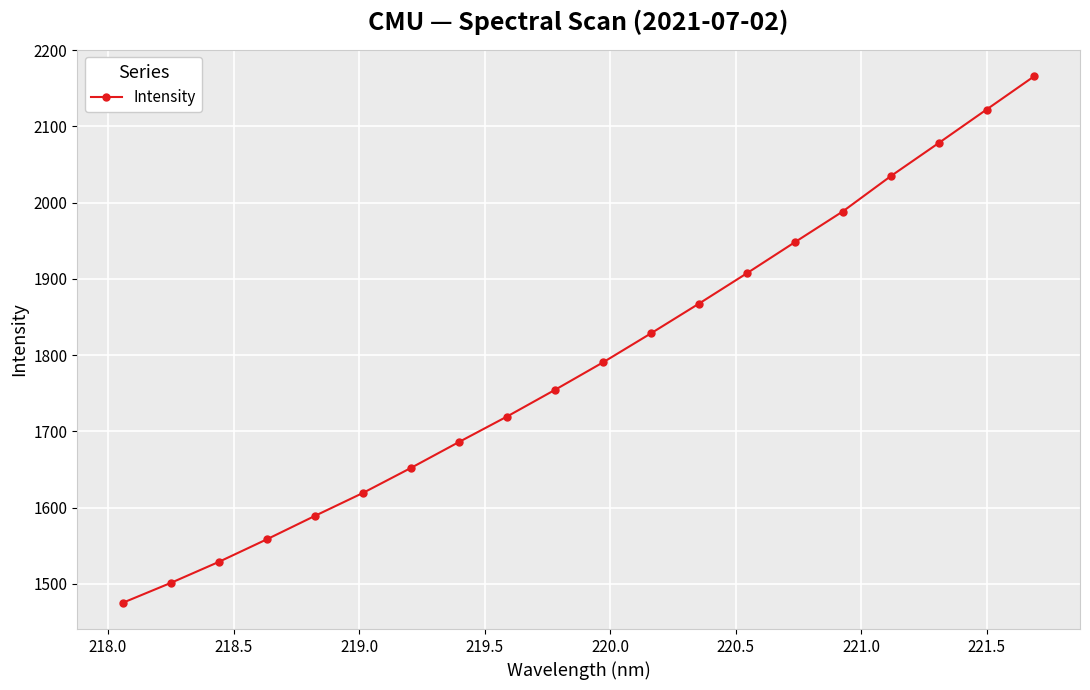

Reading left to right, what are all the values shown in this chart?

1475.3	1501.3	1528.9	1558.5	1589.2	1619.2	1652.0	1686.0	1719.3	1754.3	1790.3	1828.4	1867.3	1907.2	1947.9	1988.3	2034.5	2077.9	2121.9	2165.8